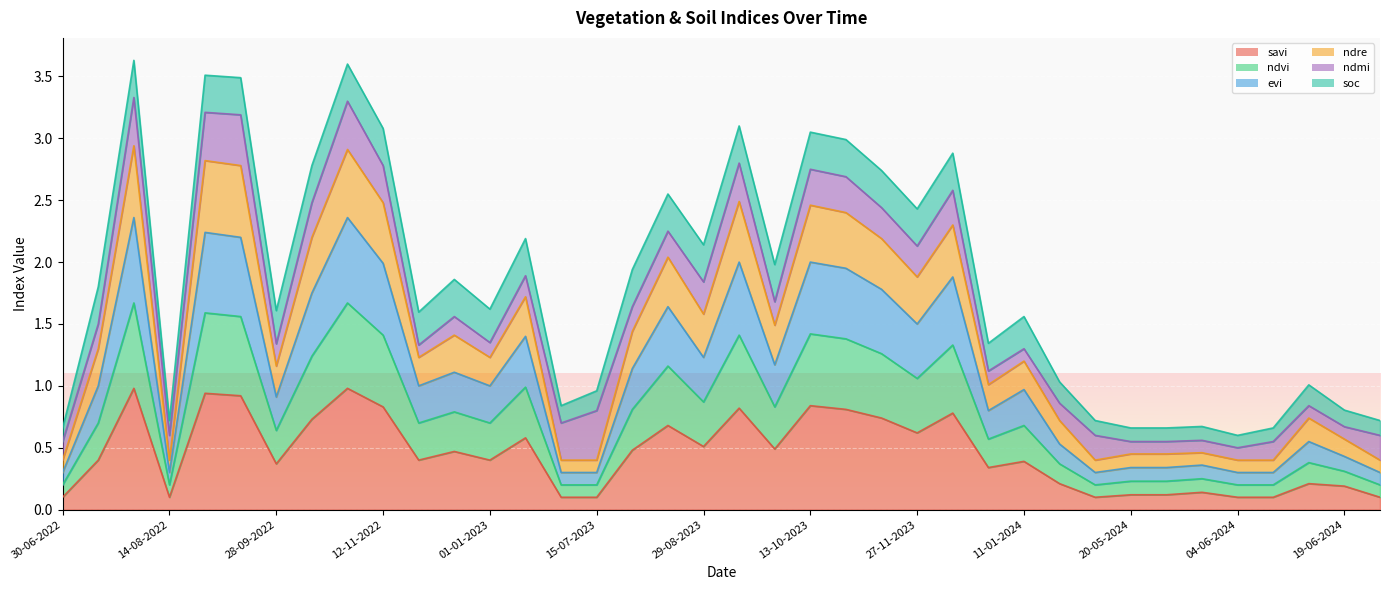

Does the chart display data point markers on the line(s)?

No